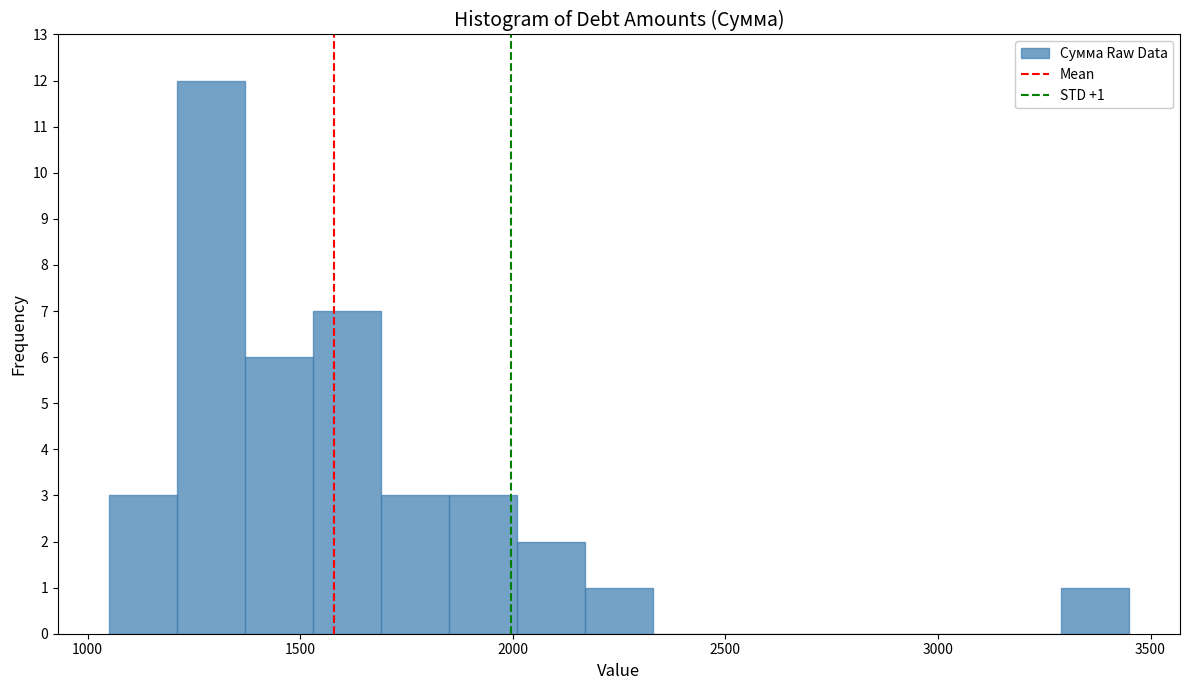

Read against the x-axis, roughly where is the centre of the tallest bar?

1300